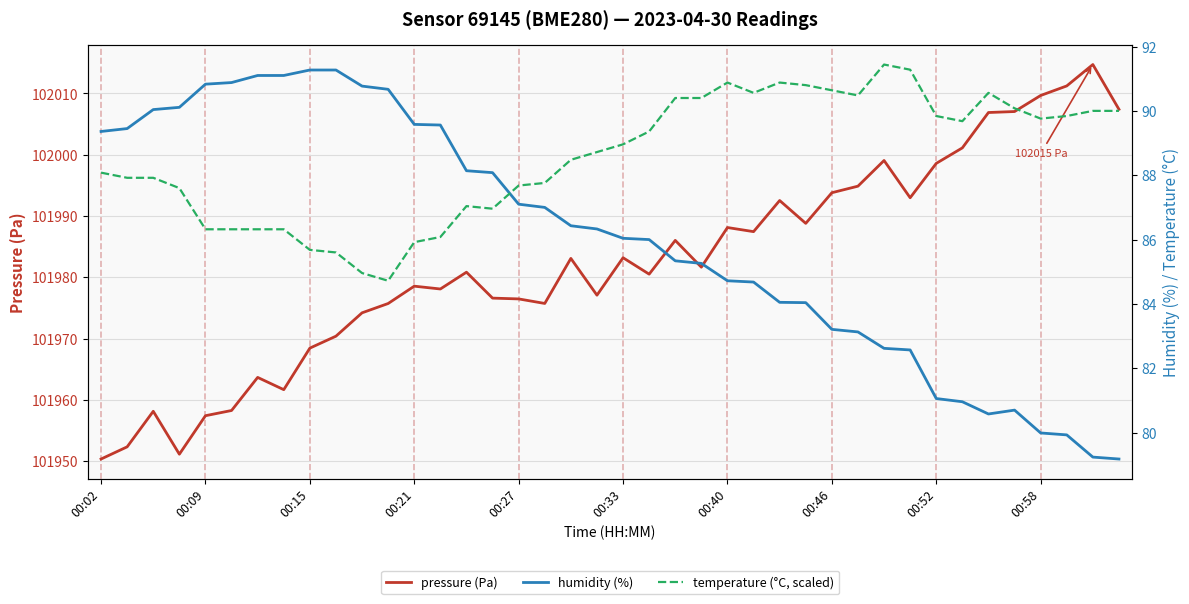

The value of pressure (Pa) at 00:02 is 101950.3. True or false?

True